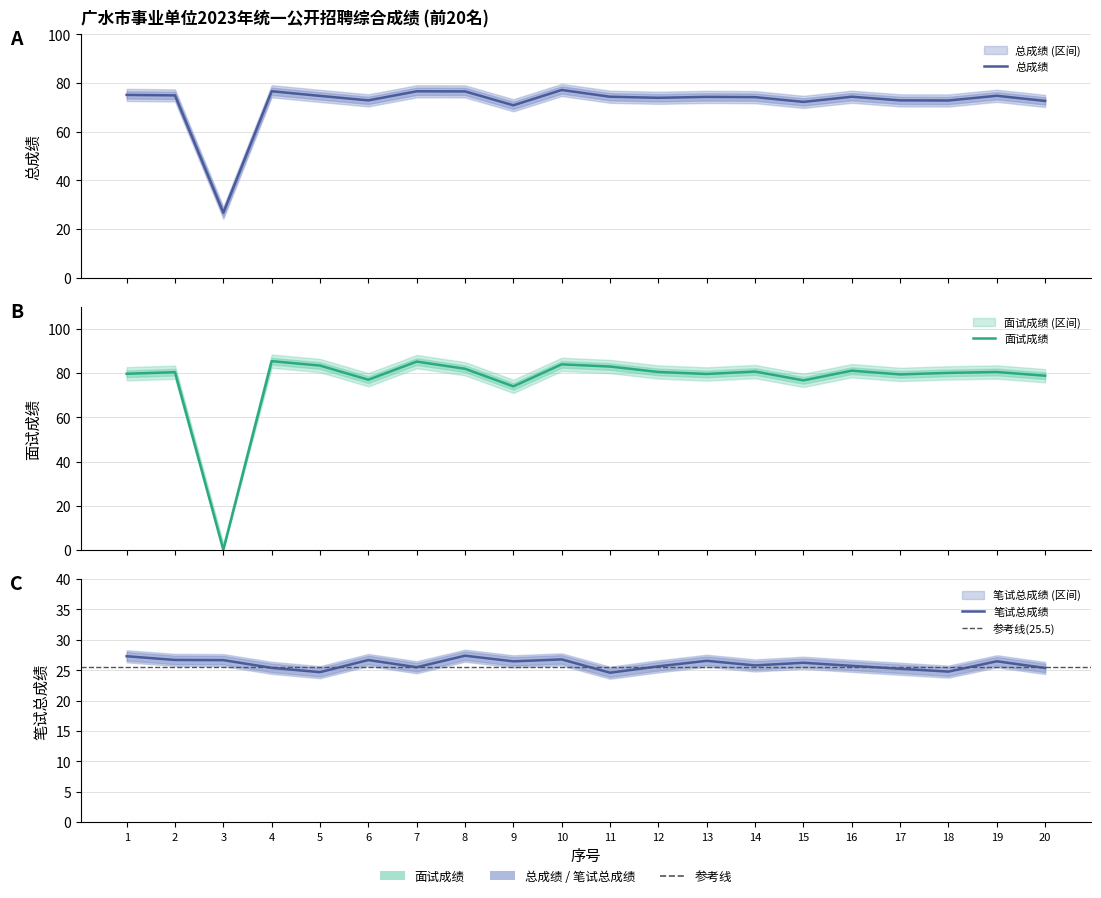

What value does the 笔试总成绩 series have at 11?

24.6